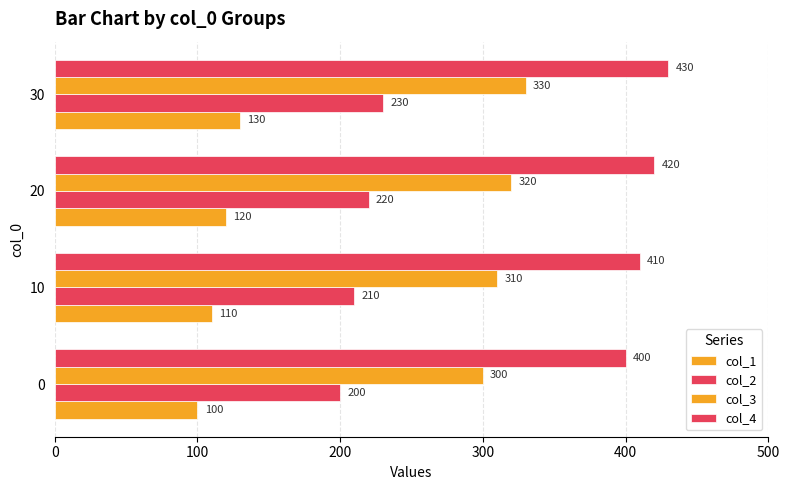

How many data points in col_3 are less than 320?

2